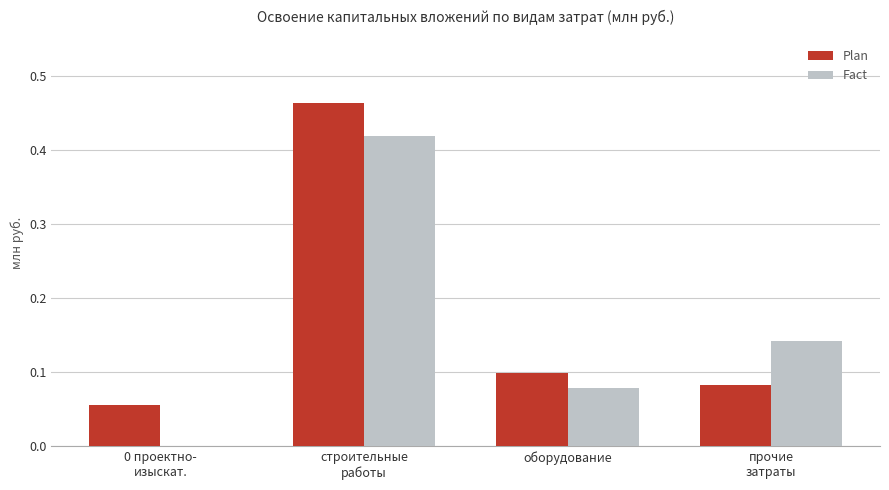

What is the sum of all Plan values?

0.7